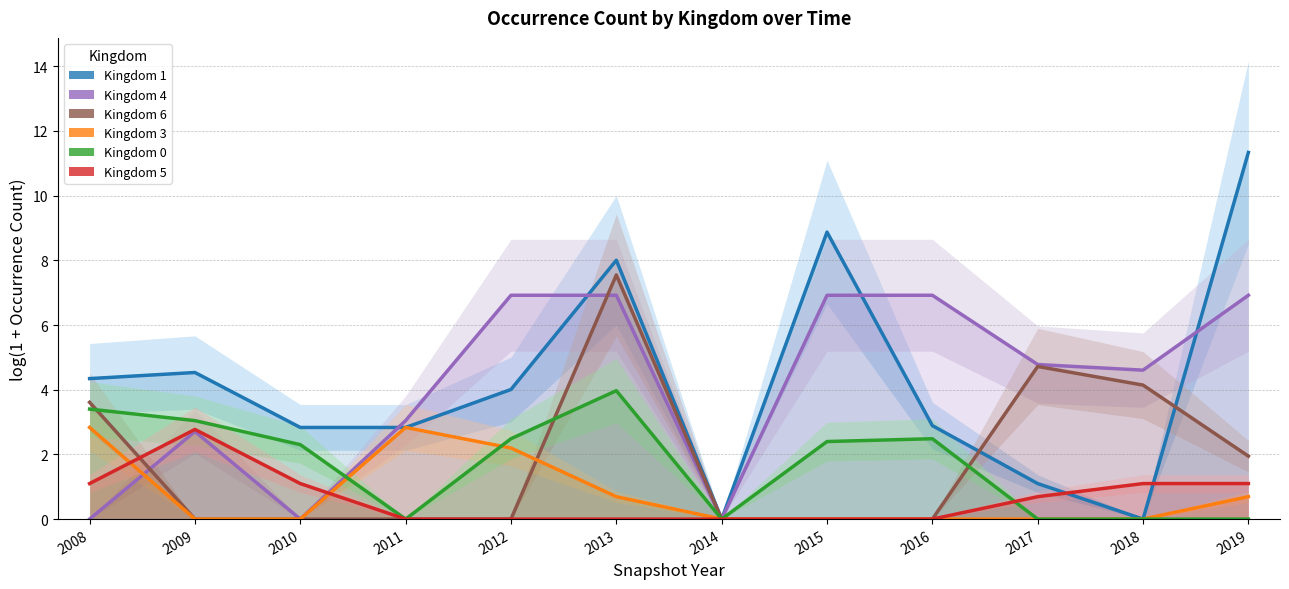

After their last crossing, which series has the higher values: Kingdom 6 or Kingdom 4?

Kingdom 6